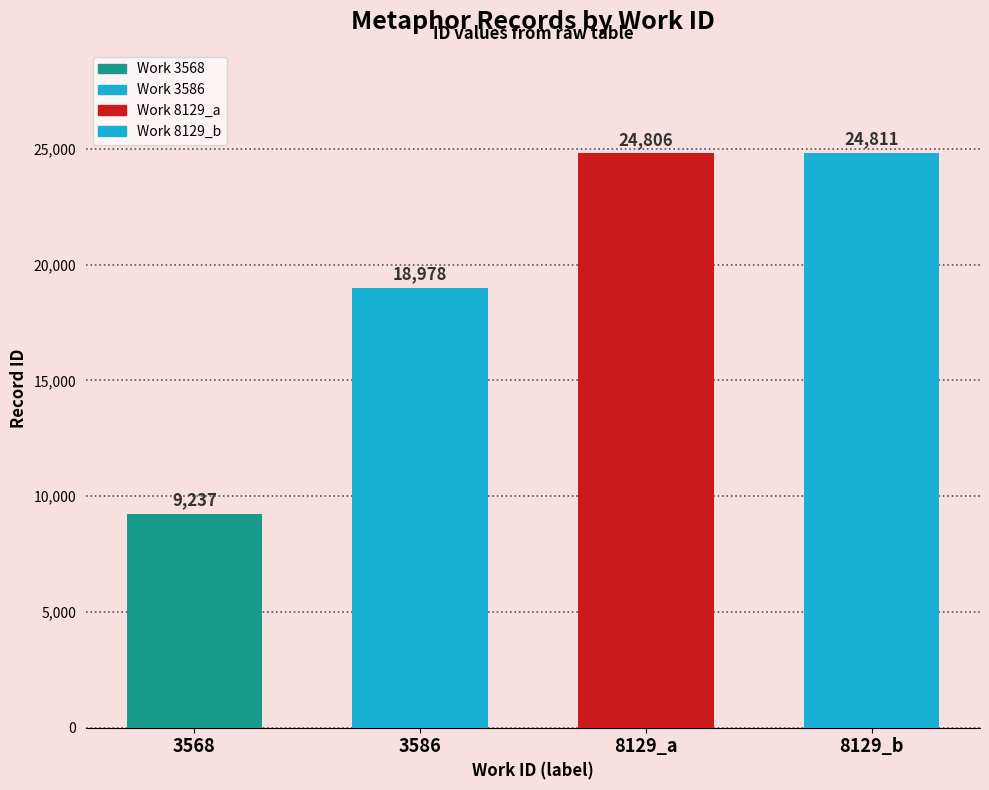

The value at 3568 is 1932. True or false?

False